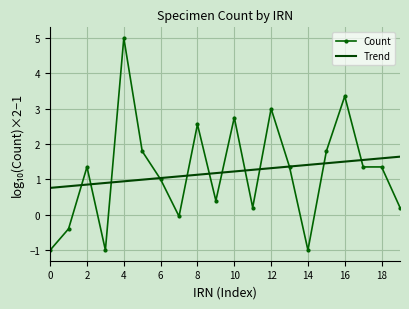

Which series has the widest spread of values?

Count